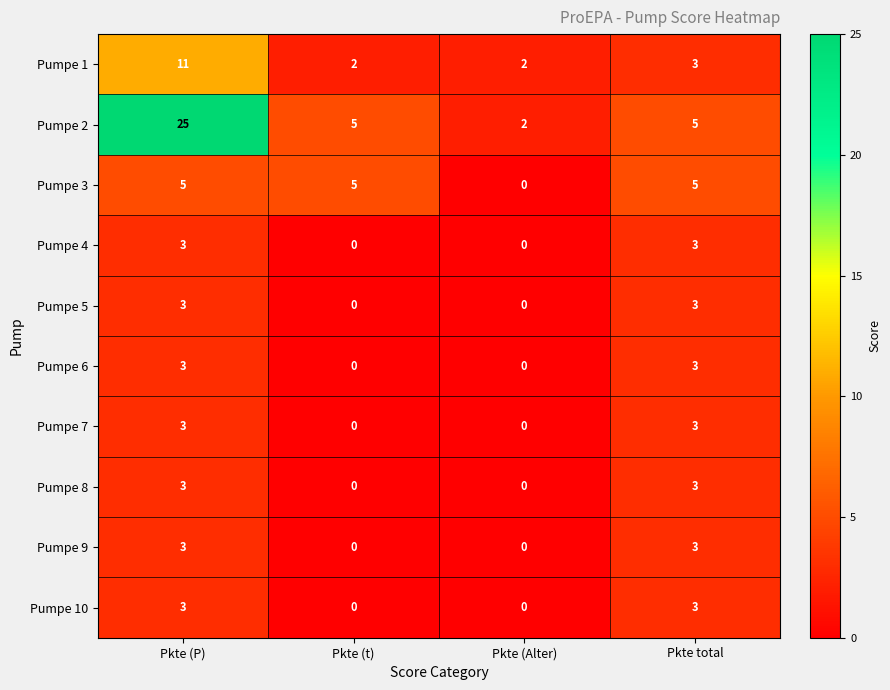

Count the Pumpe 9 values in the range 0 to 3.

4